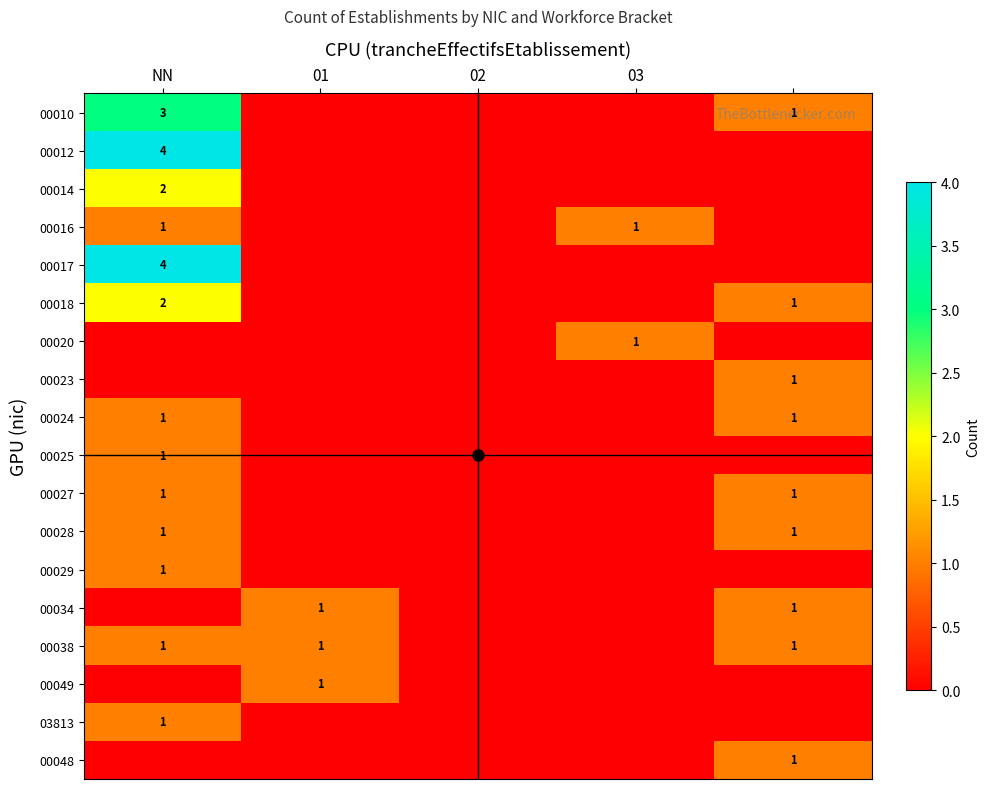

How many distinct data groups are displayed?

18